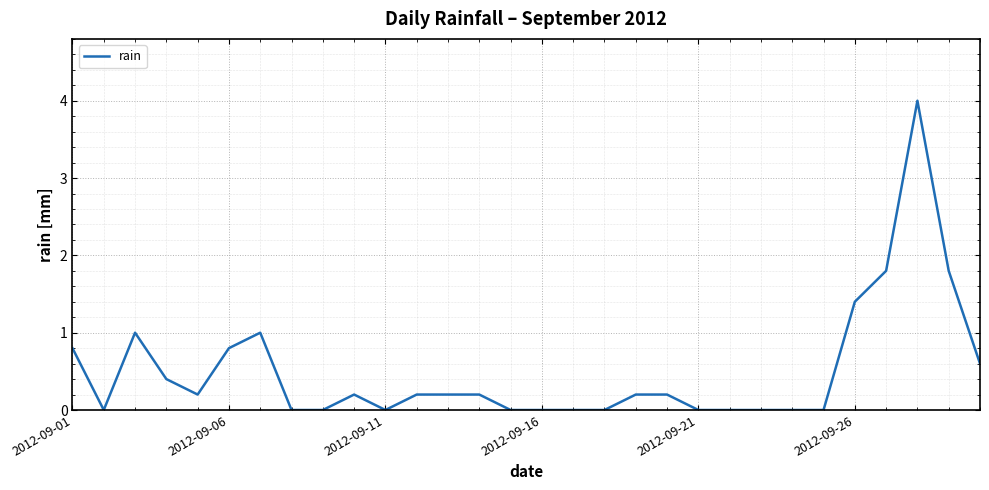

What is the greatest value displayed?

4.0